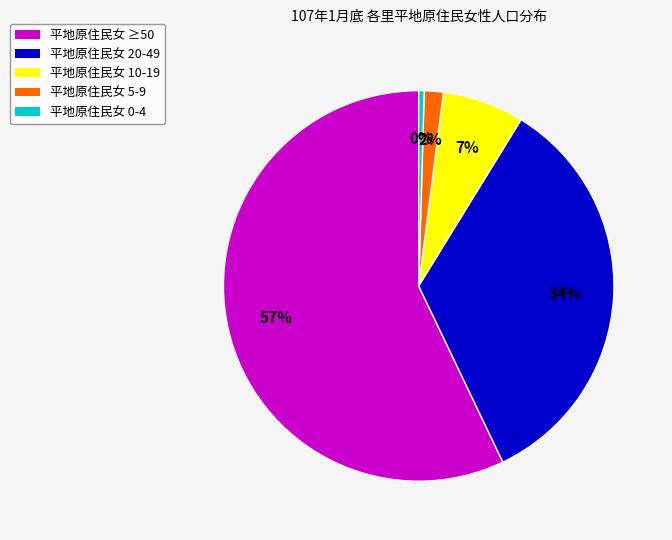

Which slice is the largest?

平地原住民女 ≥50